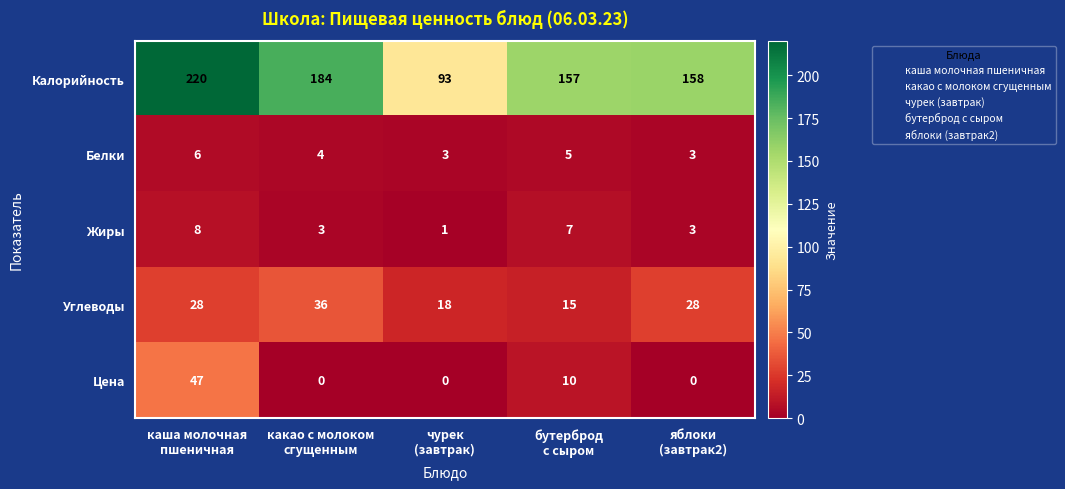

Which series has the largest total across all categories?

Калорийность